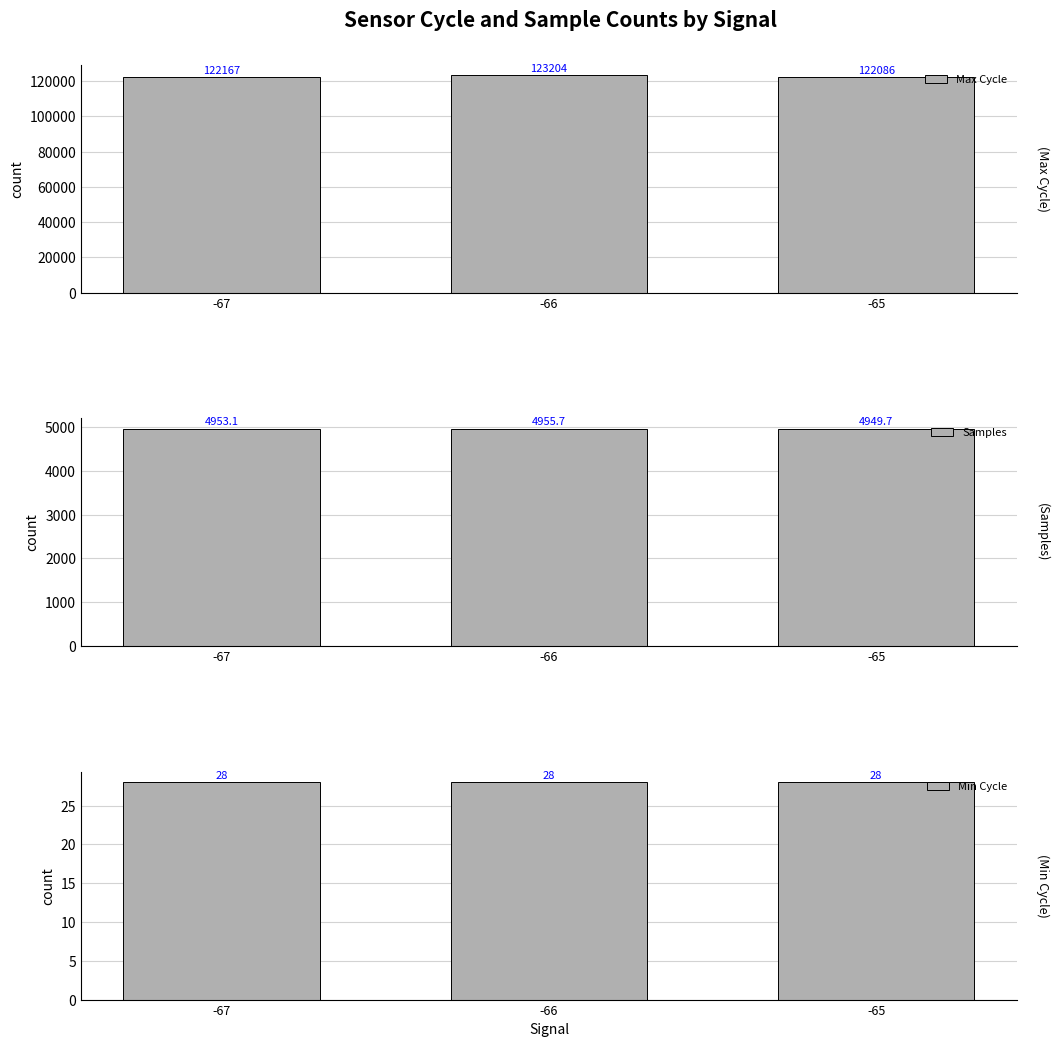

Which category has the lowest value across all series?

-67